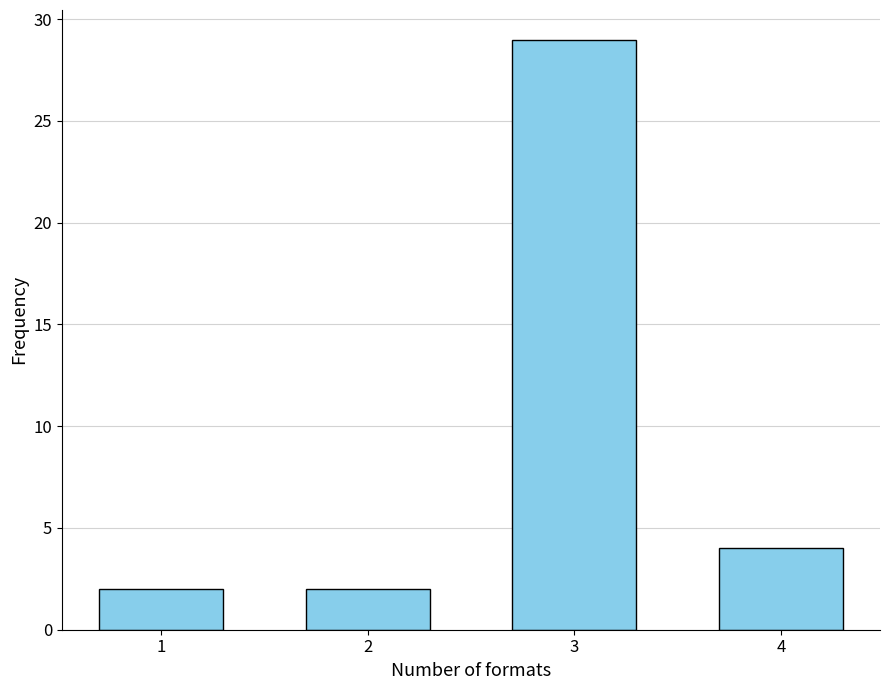

Reading left to right, what are all the values shown in this chart?

1=2	2=2	3=29	4=4